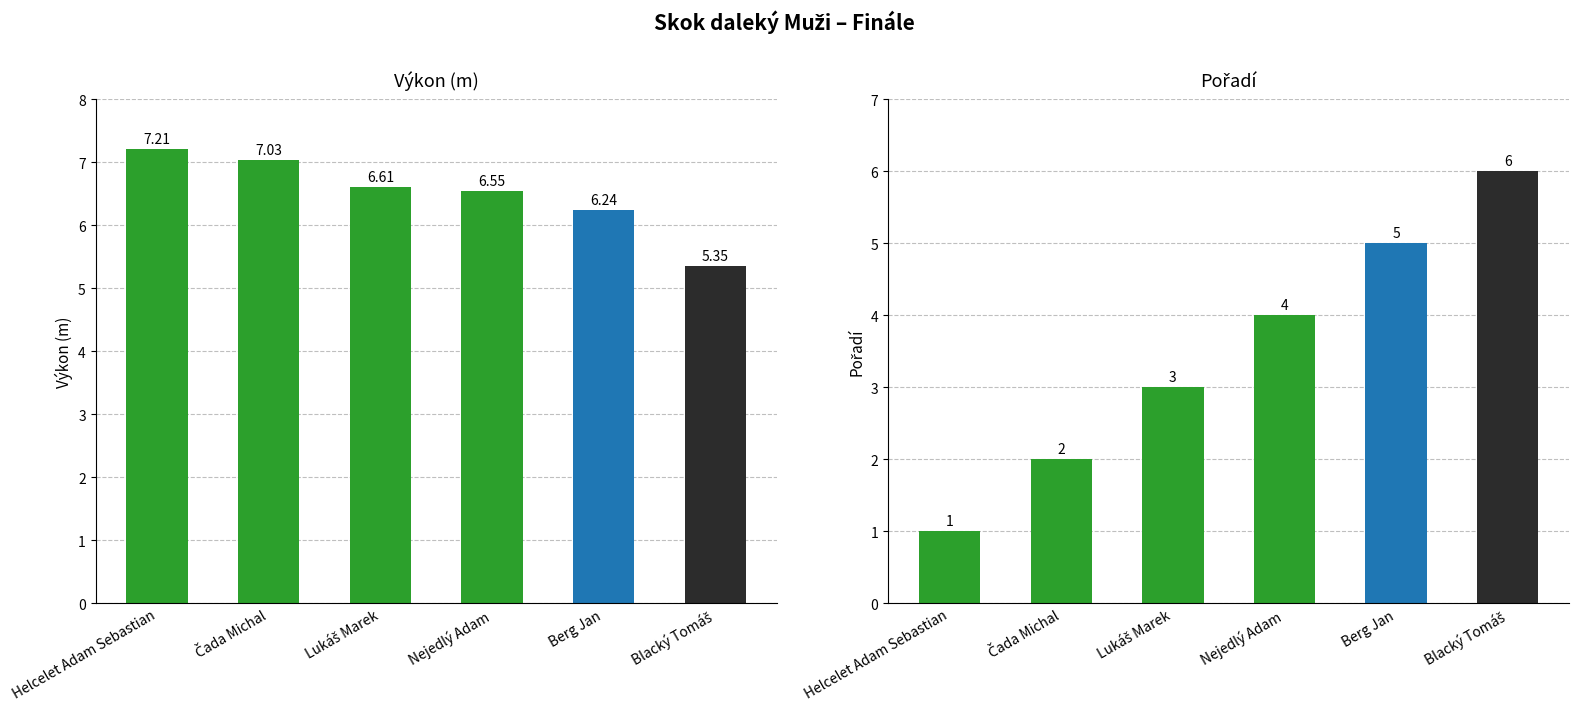

The value of Výkon at Berg Jan is 9.7. True or false?

False